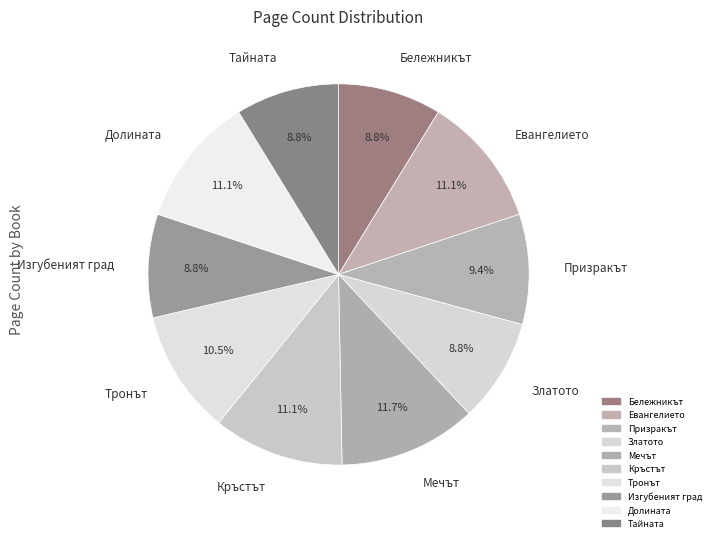

To the nearest percent, what is the average slice percentage?

10%